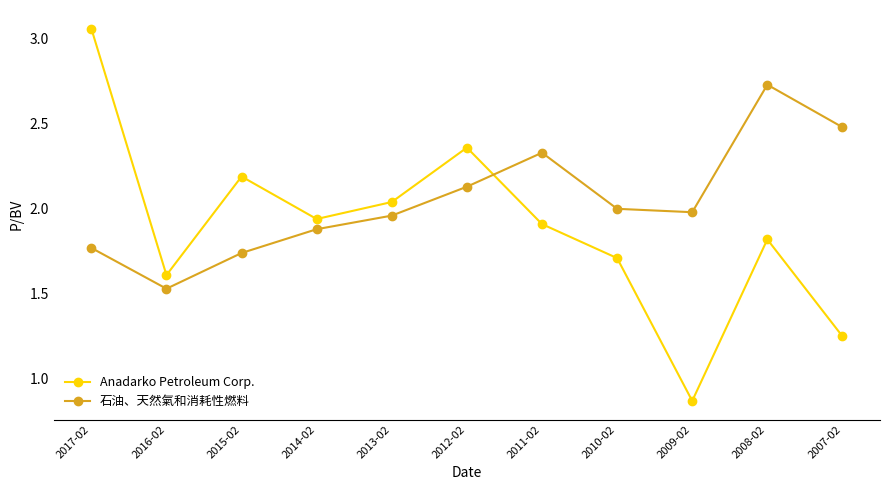

Which category has the highest value in the Anadarko Petroleum Corp. series?

2017-02